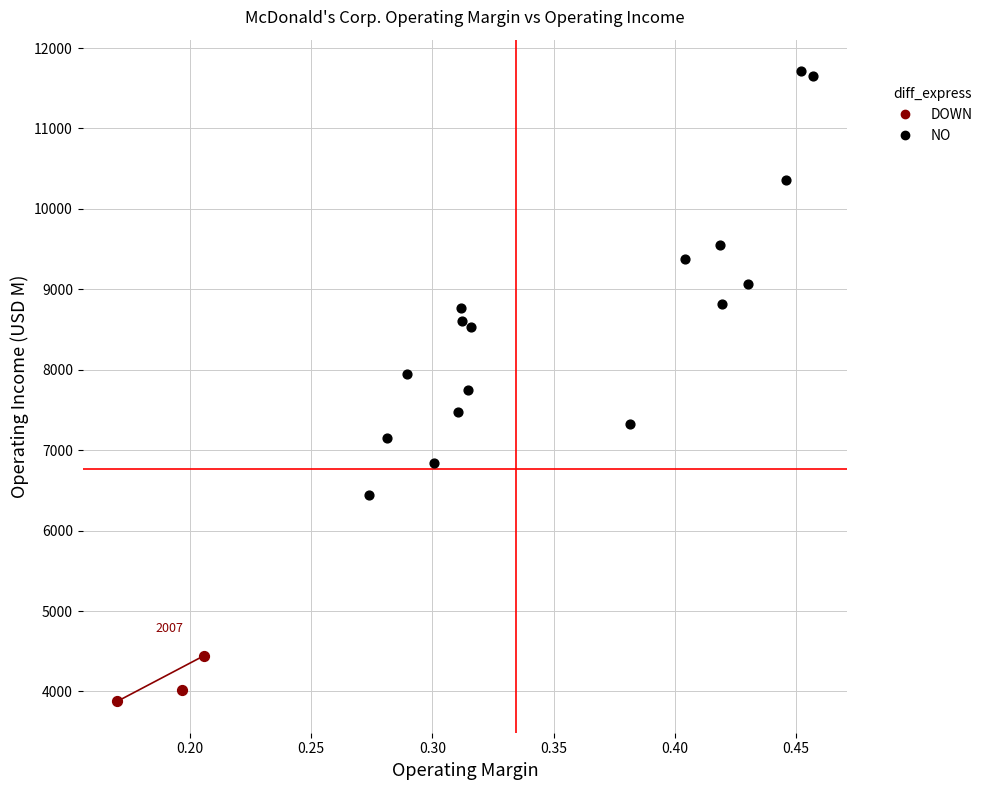

Which series contains the highest Y value?

NO